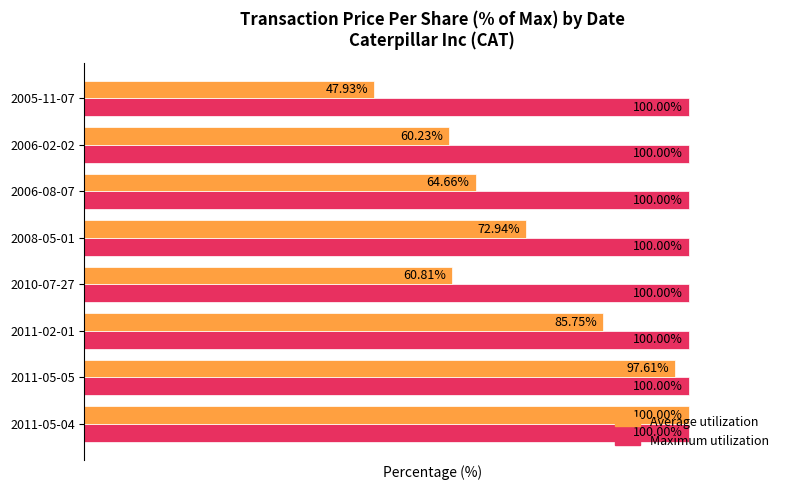

Which series has the largest total across all categories?

Maximum utilization